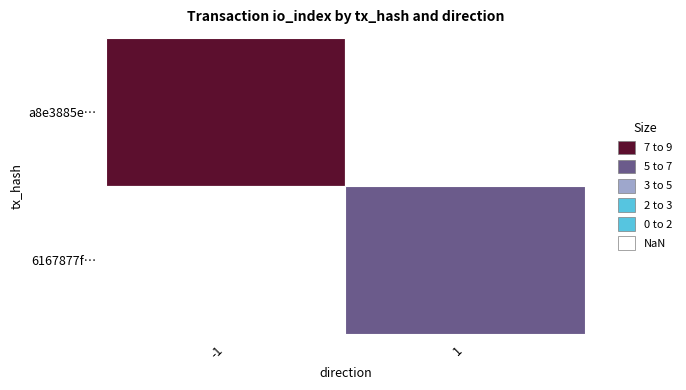

Between direction and io_index, which is larger?

io_index